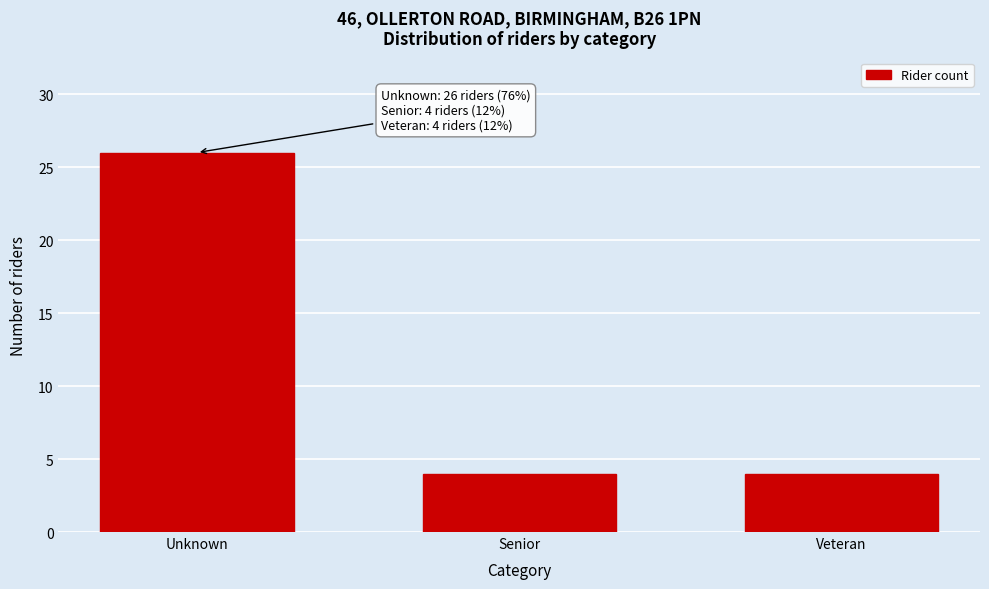

Reading right to left, transcribe all the data shown in this chart.

Veteran=4	Senior=4	Unknown=26